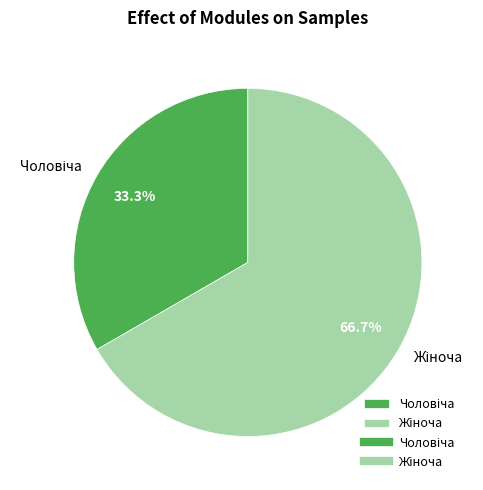

Is there a majority slice in this chart?

Yes